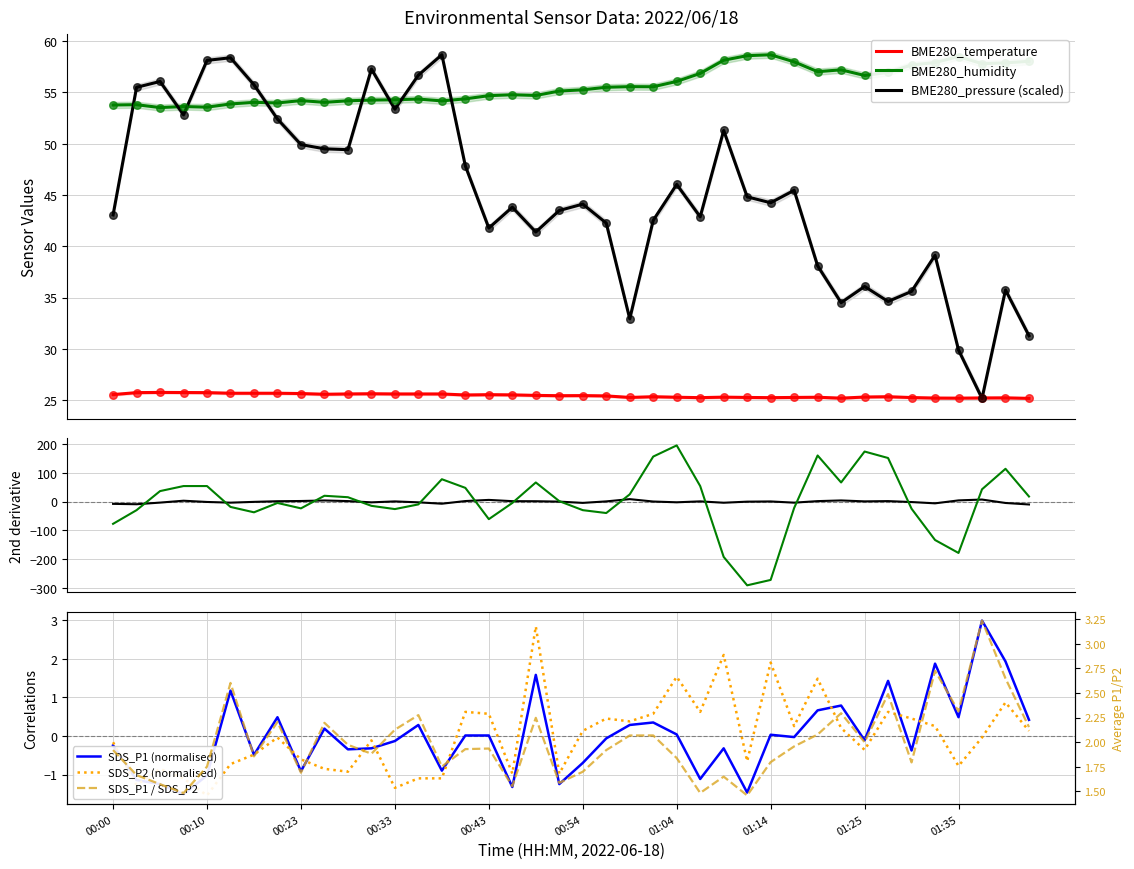

At how many categories does at least one series exceed 8?

40